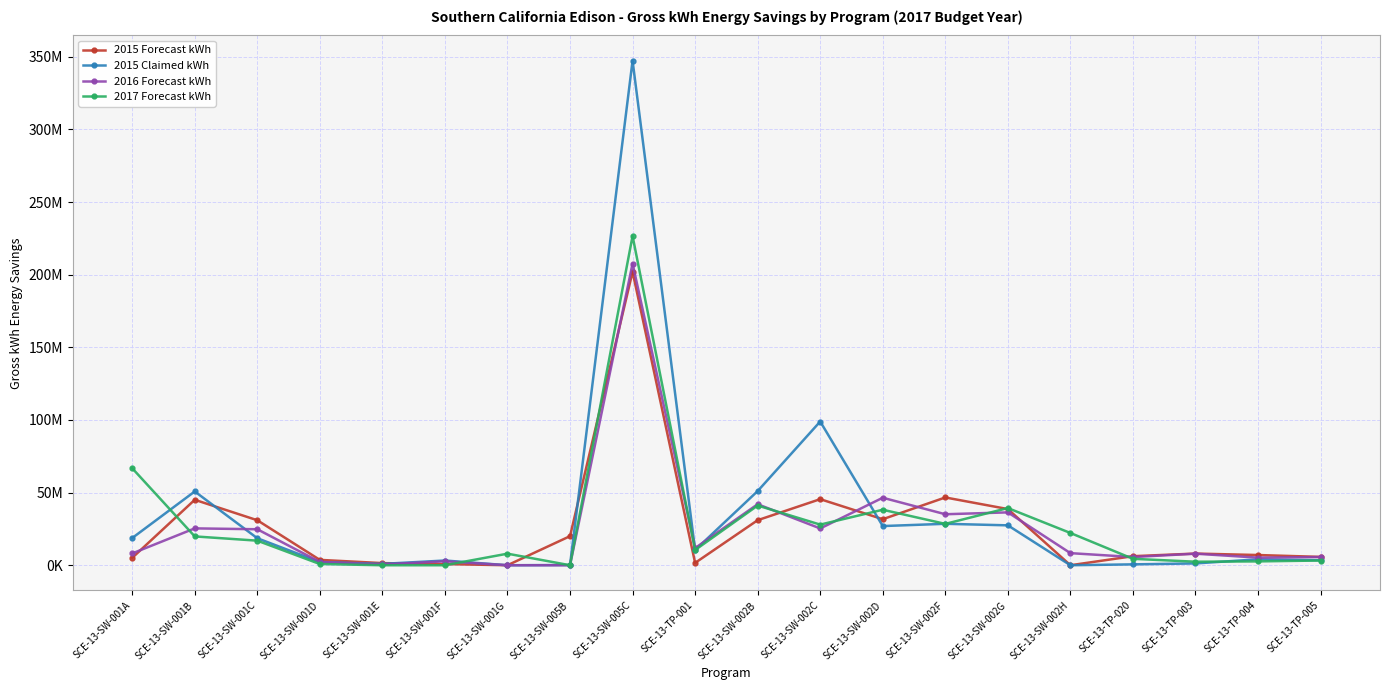

Does the chart have visible grid lines?

Yes